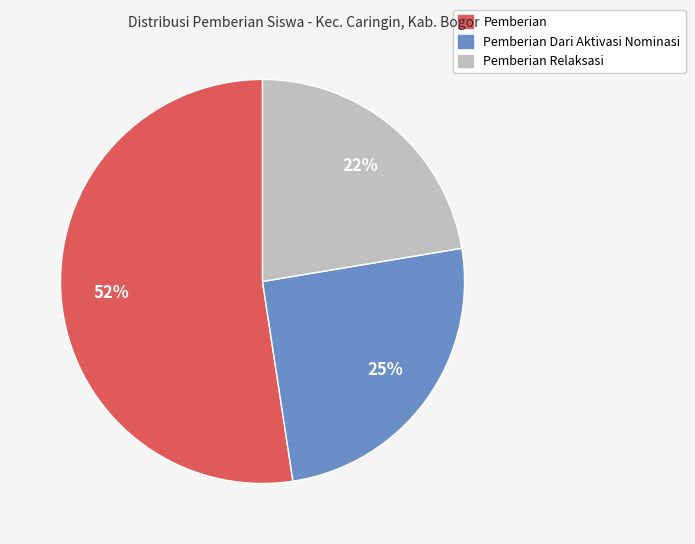

Rank the categories by value from highest to lowest.

Pemberian, Pemberian Dari Aktivasi Nominasi, Pemberian Relaksasi